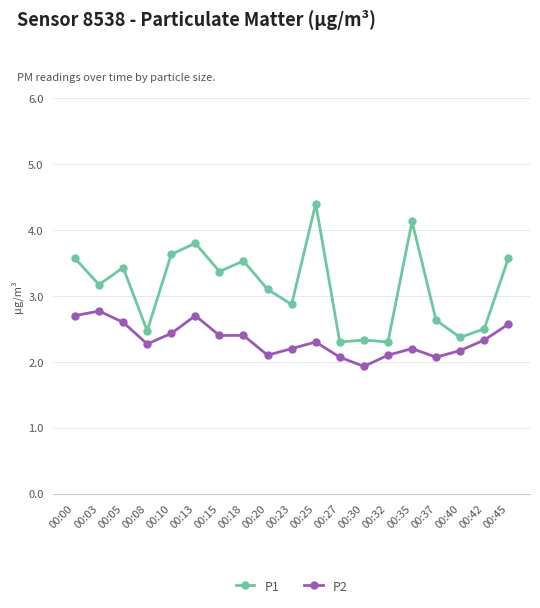

List the series in order of their peak value, highest first.

P1, P2